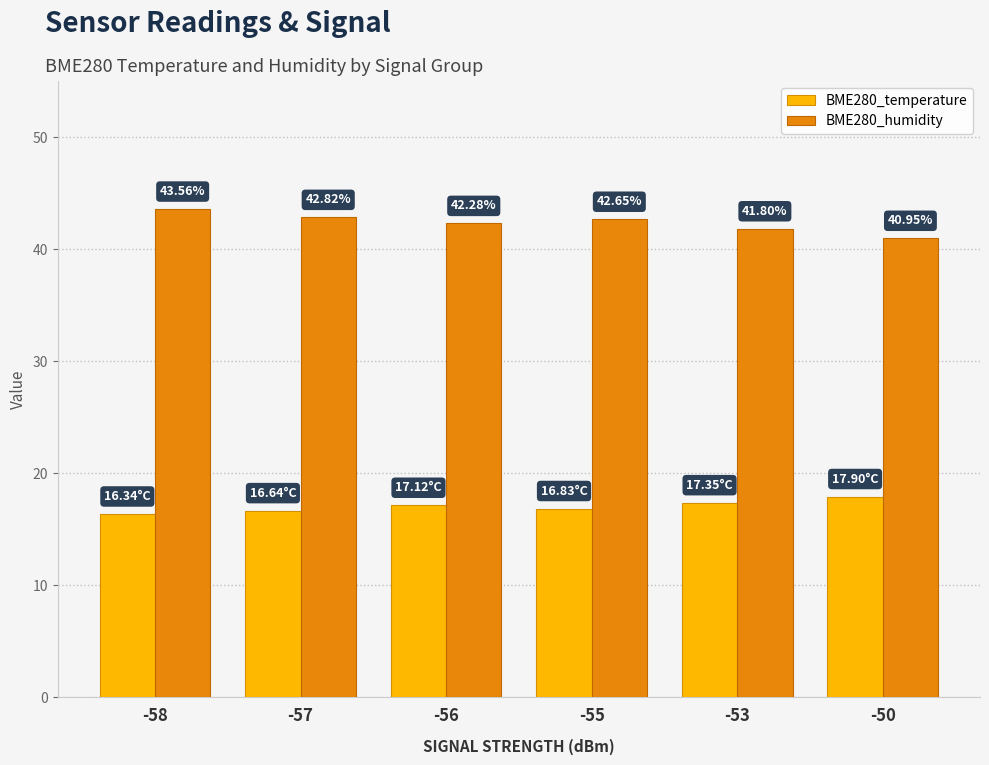

The BME280_temperature series shows 17.9 at -50. True or false?

True